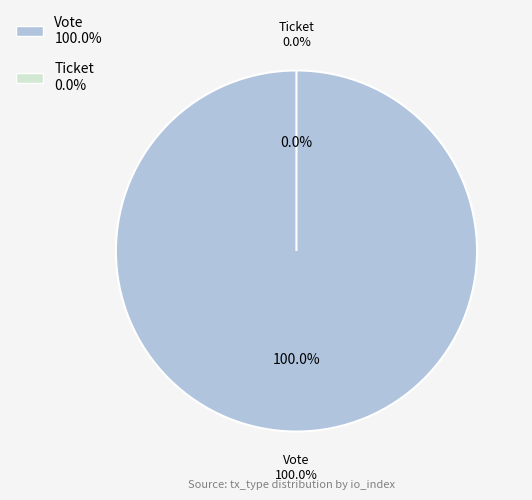

The Ticket slice represents 0% of the pie. True or false?

True